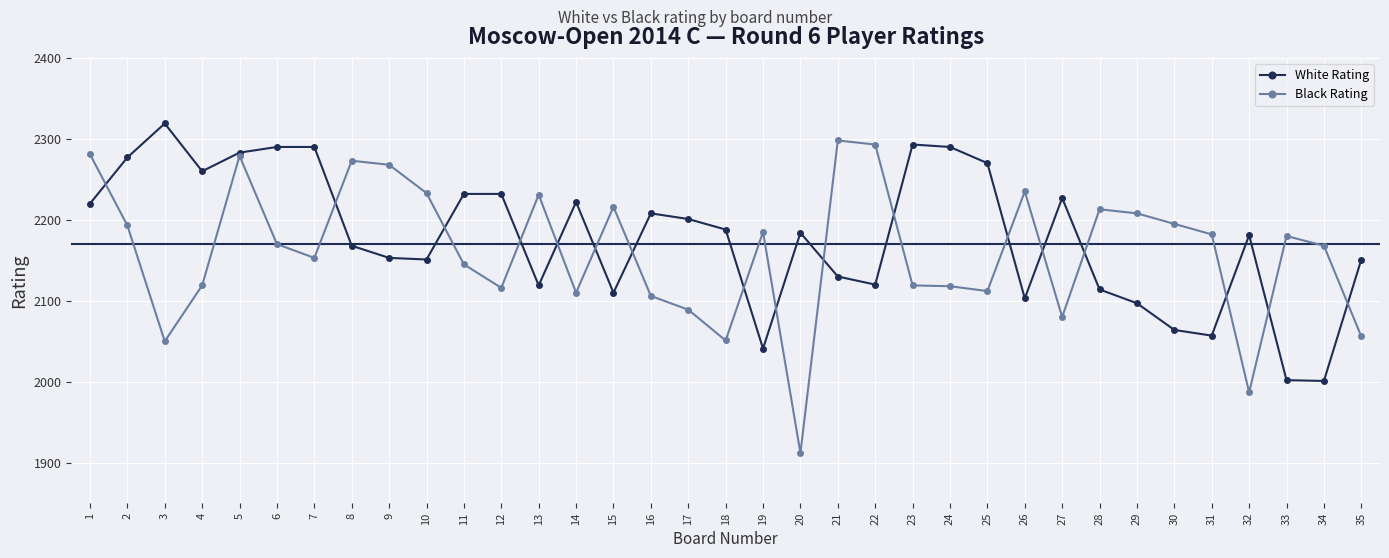

What is the value of the Black Rating point at the 13th from the left?

2231